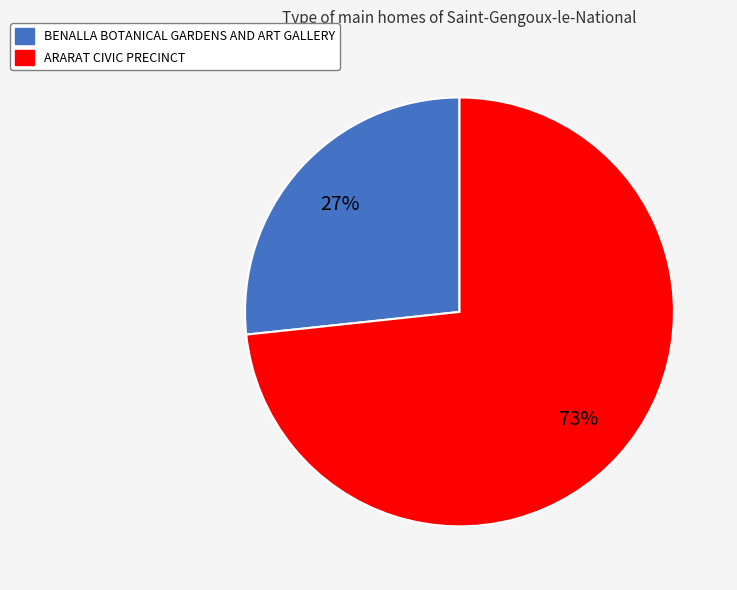

Which category accounts for the majority?

ARARAT CIVIC PRECINCT